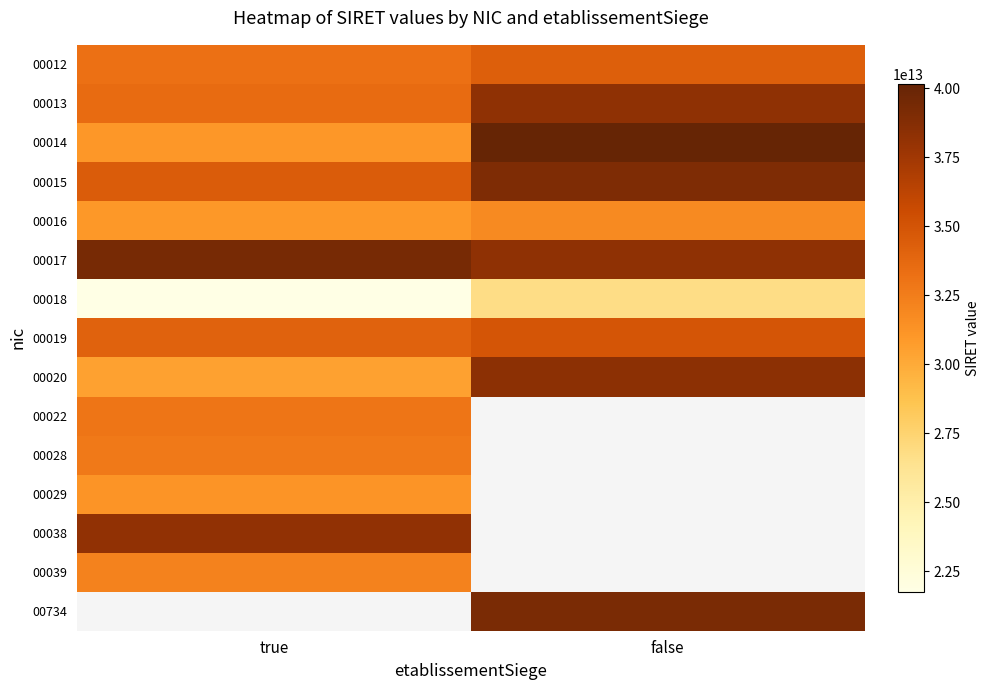

At which label is 00038 closest to 38192827400038?

true